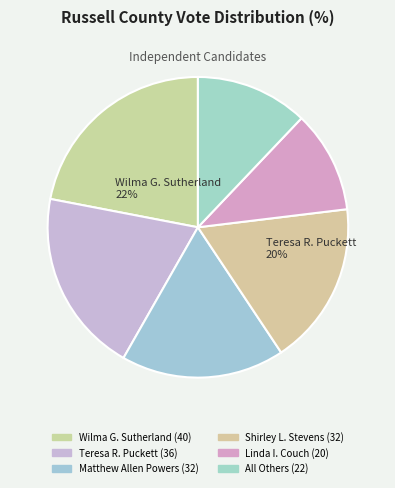

To the nearest percent, what portion does Teresa R. Puckett represent?

20%